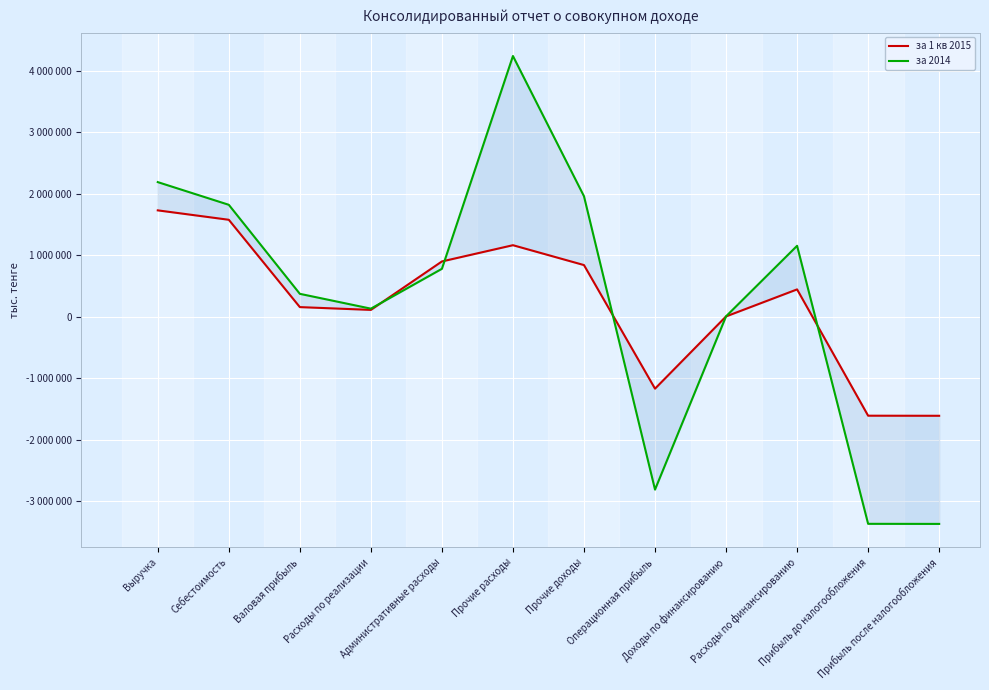

Does the chart display data point markers on the line(s)?

No